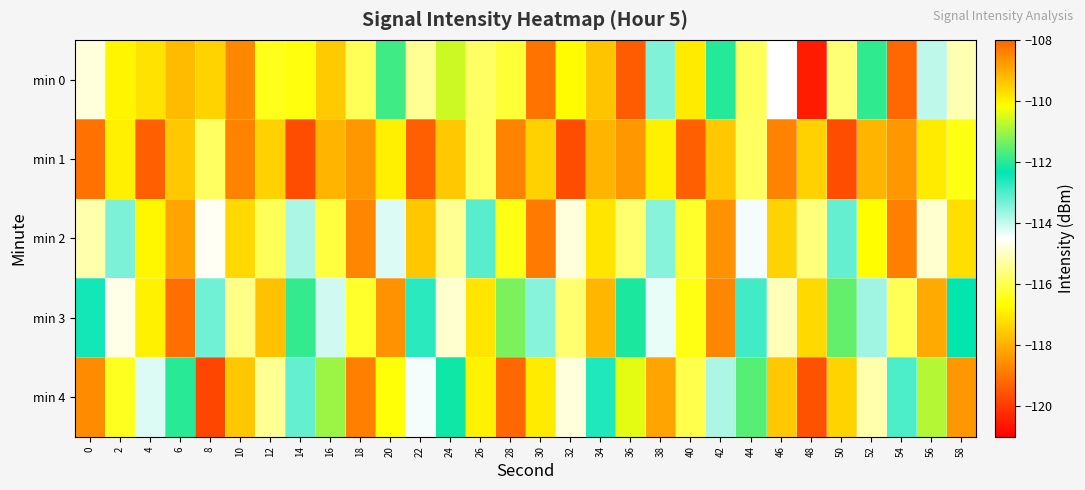

Which series has the widest spread of values?

min 0